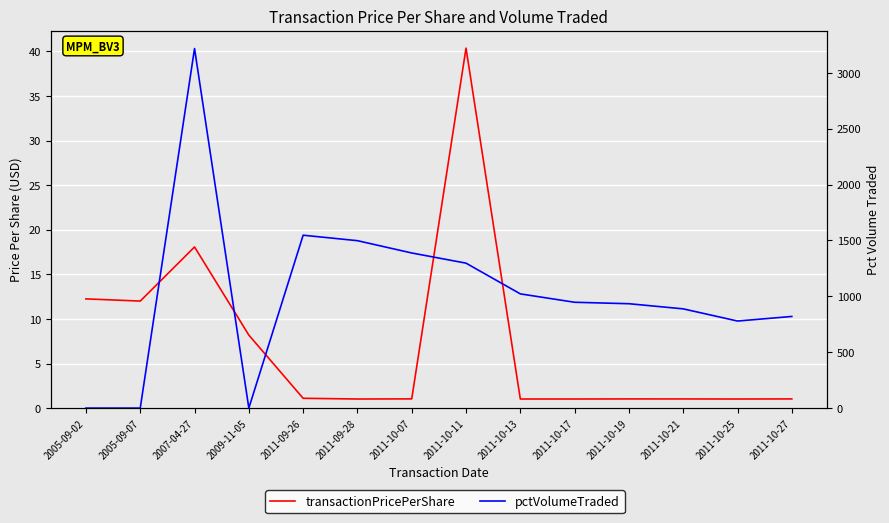

At which category does pctVolumeTraded reach its first local peak?

2007-04-27